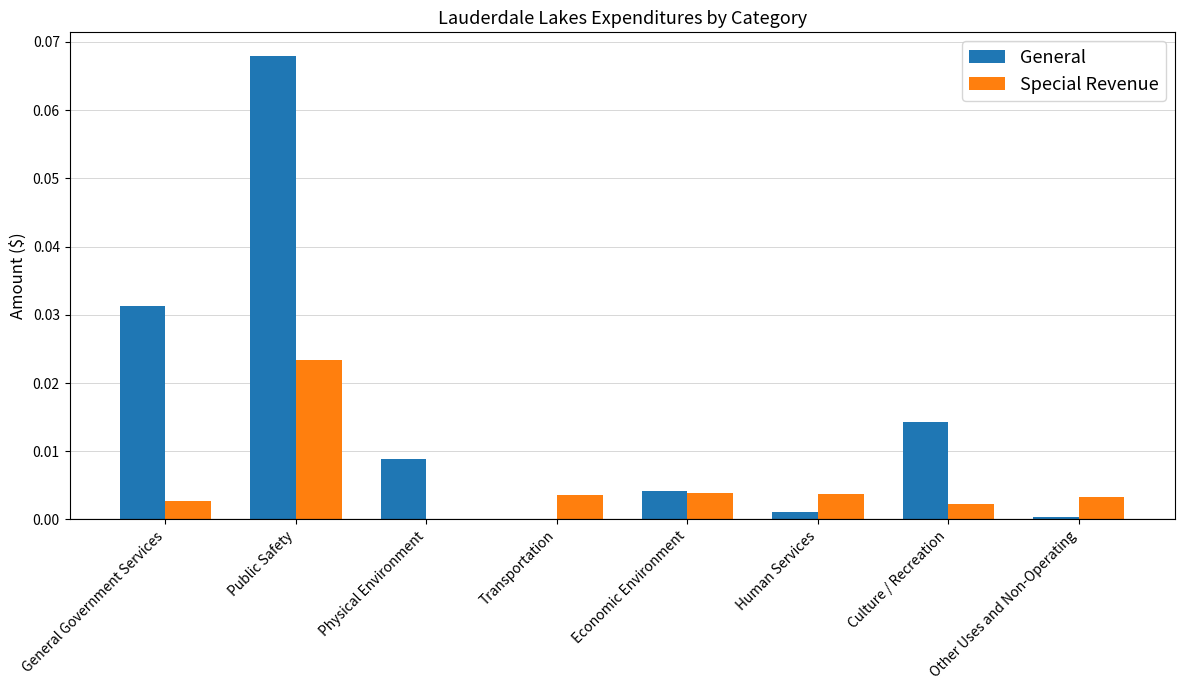

Between Public Safety and Transportation, which series saw the biggest shift?

General